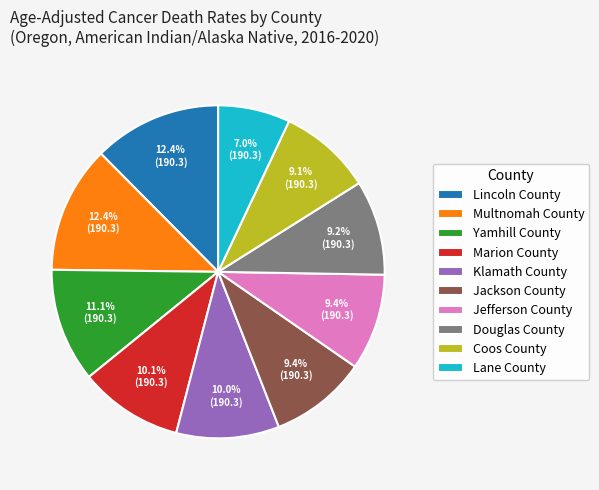

How many segments does this pie chart have?

10